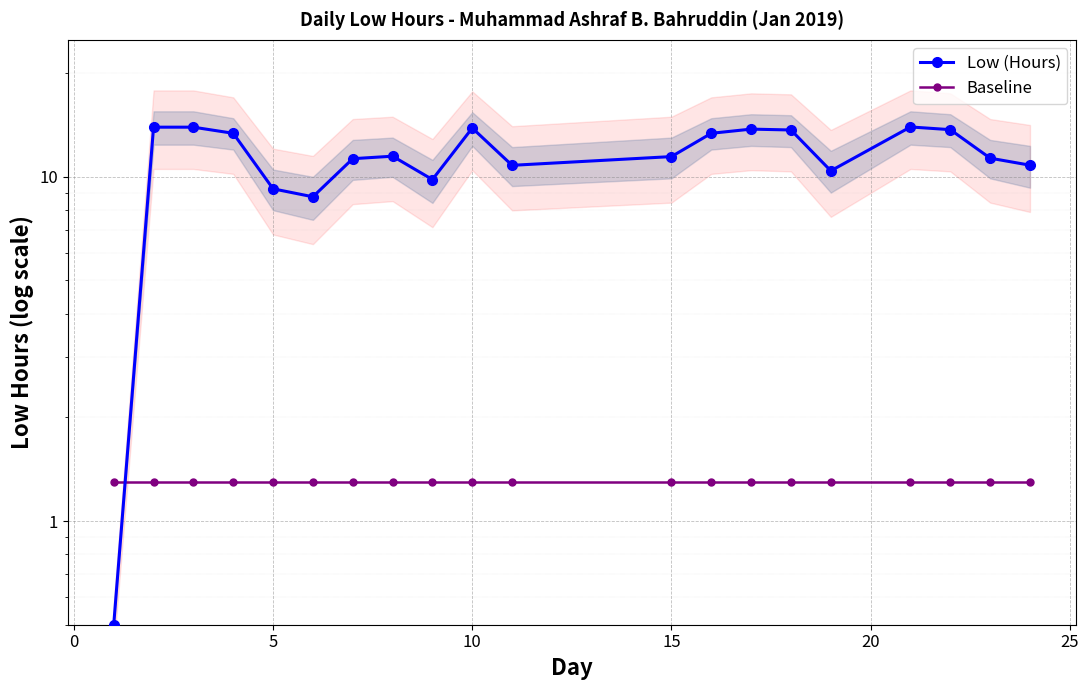

Does the chart display data point markers on the line(s)?

Yes